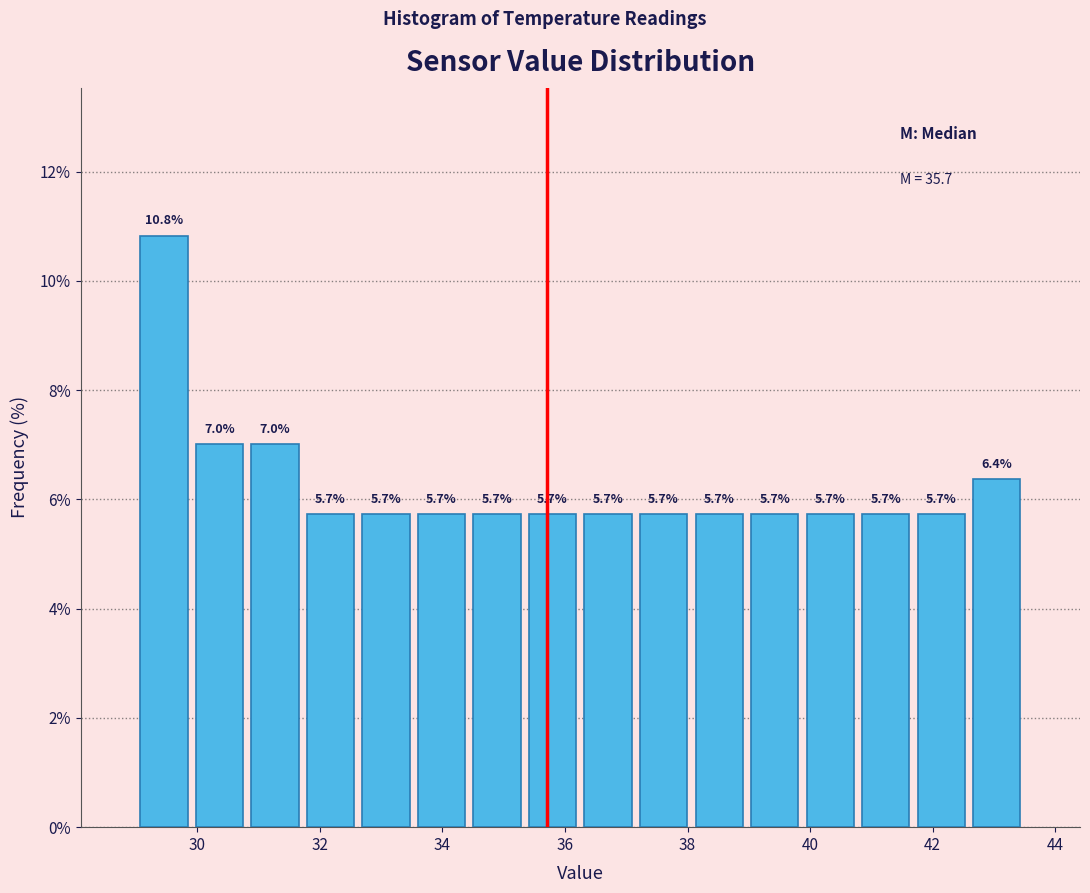

How tall is the bar that spans 31.8 to 32.6 on the x-axis? The bar edges are not printed on the chart, so give them approximately, as read against the axis.

5.7